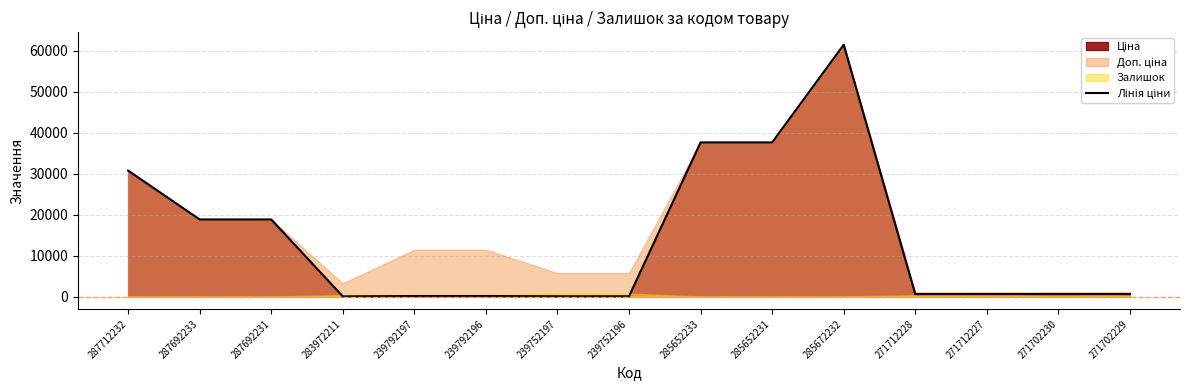

True or false: the data has more than 1 interior local peaks.

False